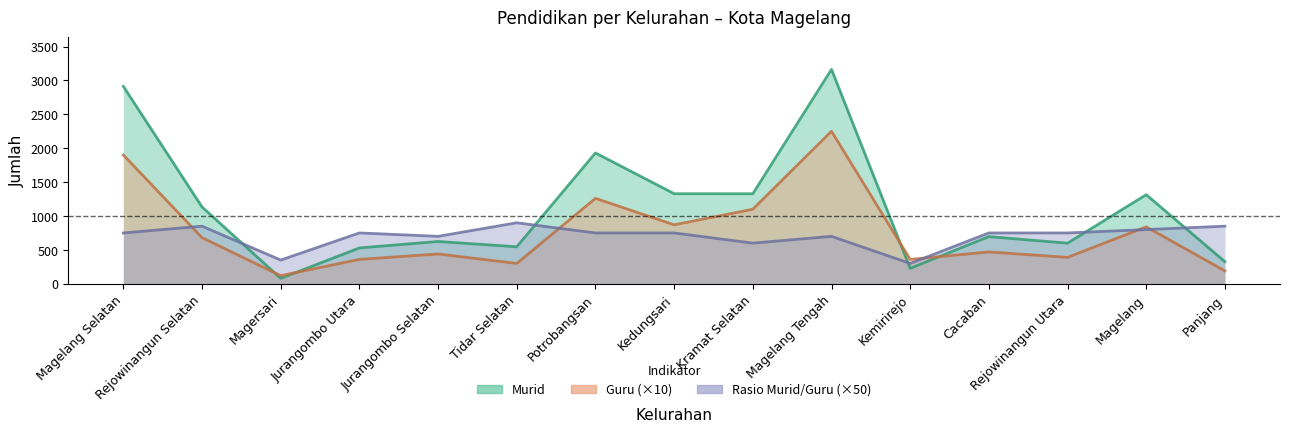

What position from the right is Jurangombo Selatan?

11